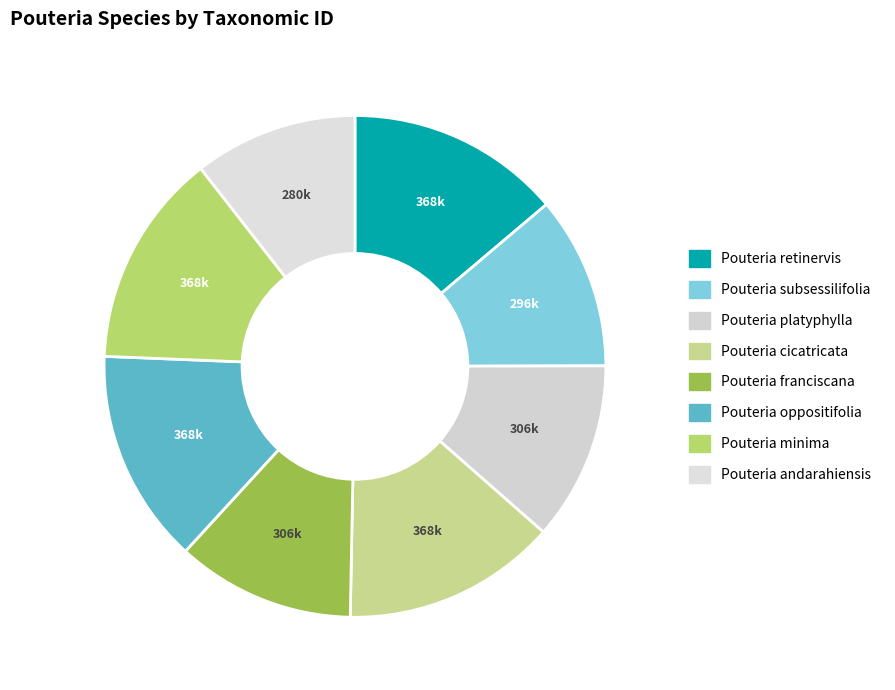

Count the number of slices in the pie.

8